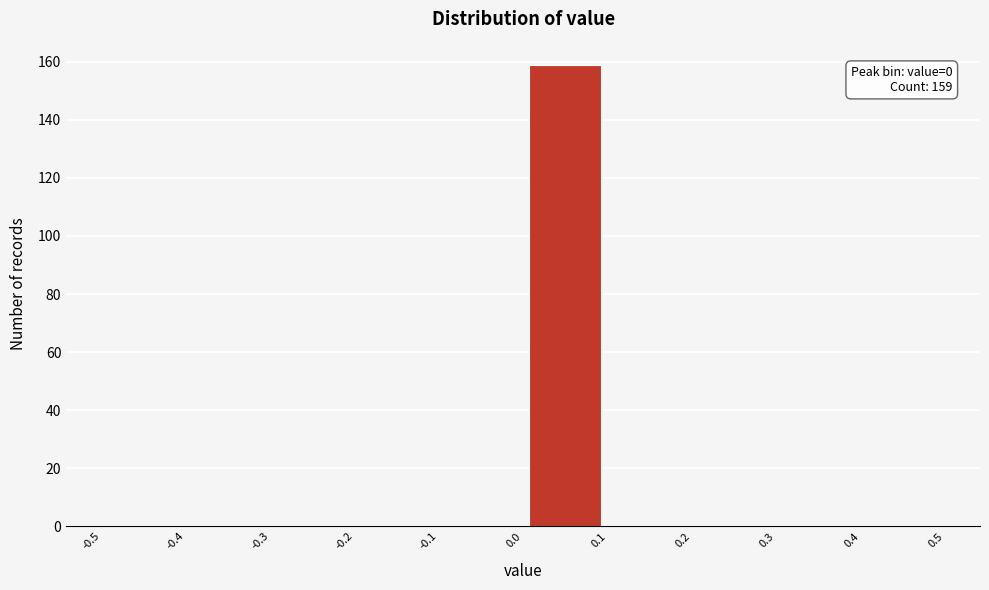

Over which range of the x-axis is the bar tallest?

0.0 to 0.1